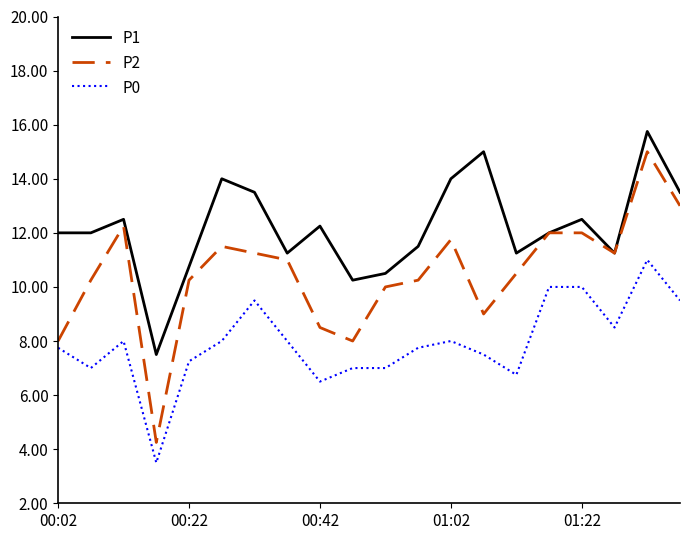

List the series in order of their overall mean, lowest first.

P0, P2, P1